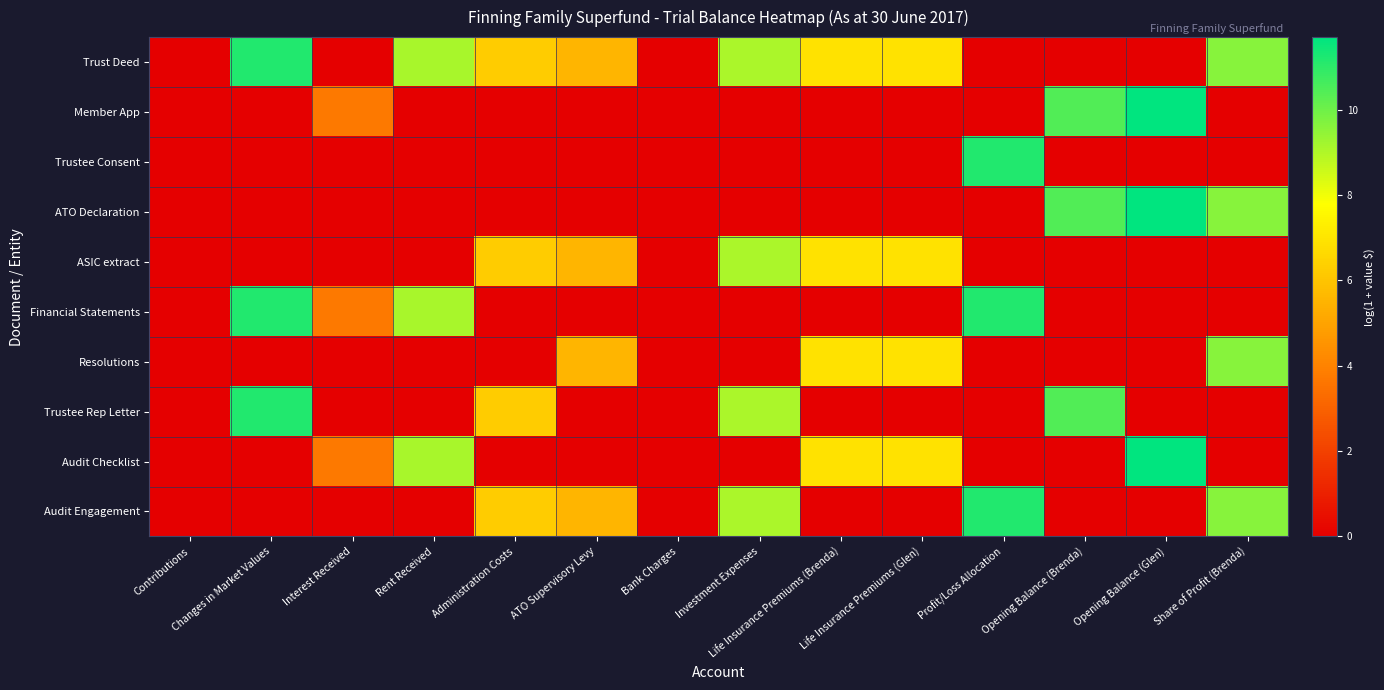

Reading left to right, what are all the values shown in this chart?

Trust Deed: Contributions=0.0	Changes in Market Values=11.2	Interest Received=0.0	Rent Received=9.1	Administration Costs=6.2	ATO Supervisory Levy=5.6	Bank Charges=0.0	Investment Expenses=9.1	Life Insurance Premiums (Brenda)=6.9	Life Insurance Premiums (Glen)=6.9	Profit/Loss Allocation=0.0	Opening Balance (Brenda)=0.0	Opening Balance (Glen)=0.0	Share of Profit (Brenda)=9.6
Member App: Contributions=0.0	Changes in Market Values=0.0	Interest Received=3.7	Rent Received=0.0	Administration Costs=0.0	ATO Supervisory Levy=0.0	Bank Charges=0.0	Investment Expenses=0.0	Life Insurance Premiums (Brenda)=0.0	Life Insurance Premiums (Glen)=0.0	Profit/Loss Allocation=0.0	Opening Balance (Brenda)=10.4	Opening Balance (Glen)=11.7	Share of Profit (Brenda)=0.0
Trustee Consent: Contributions=0.0	Changes in Market Values=0.0	Interest Received=0.0	Rent Received=0.0	Administration Costs=0.0	ATO Supervisory Levy=0.0	Bank Charges=0.0	Investment Expenses=0.0	Life Insurance Premiums (Brenda)=0.0	Life Insurance Premiums (Glen)=0.0	Profit/Loss Allocation=11.2	Opening Balance (Brenda)=0.0	Opening Balance (Glen)=0.0	Share of Profit (Brenda)=0.0
ATO Declaration: Contributions=0.0	Changes in Market Values=0.0	Interest Received=0.0	Rent Received=0.0	Administration Costs=0.0	ATO Supervisory Levy=0.0	Bank Charges=0.0	Investment Expenses=0.0	Life Insurance Premiums (Brenda)=0.0	Life Insurance Premiums (Glen)=0.0	Profit/Loss Allocation=0.0	Opening Balance (Brenda)=10.4	Opening Balance (Glen)=11.7	Share of Profit (Brenda)=9.6
ASIC extract: Contributions=0.0	Changes in Market Values=0.0	Interest Received=0.0	Rent Received=0.0	Administration Costs=6.2	ATO Supervisory Levy=5.6	Bank Charges=0.0	Investment Expenses=9.1	Life Insurance Premiums (Brenda)=6.9	Life Insurance Premiums (Glen)=6.9	Profit/Loss Allocation=0.0	Opening Balance (Brenda)=0.0	Opening Balance (Glen)=0.0	Share of Profit (Brenda)=0.0
Financial Statements: Contributions=0.0	Changes in Market Values=11.2	Interest Received=3.7	Rent Received=9.1	Administration Costs=0.0	ATO Supervisory Levy=0.0	Bank Charges=0.0	Investment Expenses=0.0	Life Insurance Premiums (Brenda)=0.0	Life Insurance Premiums (Glen)=0.0	Profit/Loss Allocation=11.2	Opening Balance (Brenda)=0.0	Opening Balance (Glen)=0.0	Share of Profit (Brenda)=0.0
Resolutions: Contributions=0.0	Changes in Market Values=0.0	Interest Received=0.0	Rent Received=0.0	Administration Costs=0.0	ATO Supervisory Levy=5.6	Bank Charges=0.0	Investment Expenses=0.0	Life Insurance Premiums (Brenda)=6.9	Life Insurance Premiums (Glen)=6.9	Profit/Loss Allocation=0.0	Opening Balance (Brenda)=0.0	Opening Balance (Glen)=0.0	Share of Profit (Brenda)=9.6
Trustee Rep Letter: Contributions=0.0	Changes in Market Values=11.2	Interest Received=0.0	Rent Received=0.0	Administration Costs=6.2	ATO Supervisory Levy=0.0	Bank Charges=0.0	Investment Expenses=9.1	Life Insurance Premiums (Brenda)=0.0	Life Insurance Premiums (Glen)=0.0	Profit/Loss Allocation=0.0	Opening Balance (Brenda)=10.4	Opening Balance (Glen)=0.0	Share of Profit (Brenda)=0.0
Audit Checklist: Contributions=0.0	Changes in Market Values=0.0	Interest Received=3.7	Rent Received=9.1	Administration Costs=0.0	ATO Supervisory Levy=0.0	Bank Charges=0.0	Investment Expenses=0.0	Life Insurance Premiums (Brenda)=6.9	Life Insurance Premiums (Glen)=6.9	Profit/Loss Allocation=0.0	Opening Balance (Brenda)=0.0	Opening Balance (Glen)=11.7	Share of Profit (Brenda)=0.0
Audit Engagement: Contributions=0.0	Changes in Market Values=0.0	Interest Received=0.0	Rent Received=0.0	Administration Costs=6.2	ATO Supervisory Levy=5.6	Bank Charges=0.0	Investment Expenses=9.1	Life Insurance Premiums (Brenda)=0.0	Life Insurance Premiums (Glen)=0.0	Profit/Loss Allocation=11.2	Opening Balance (Brenda)=0.0	Opening Balance (Glen)=0.0	Share of Profit (Brenda)=9.6